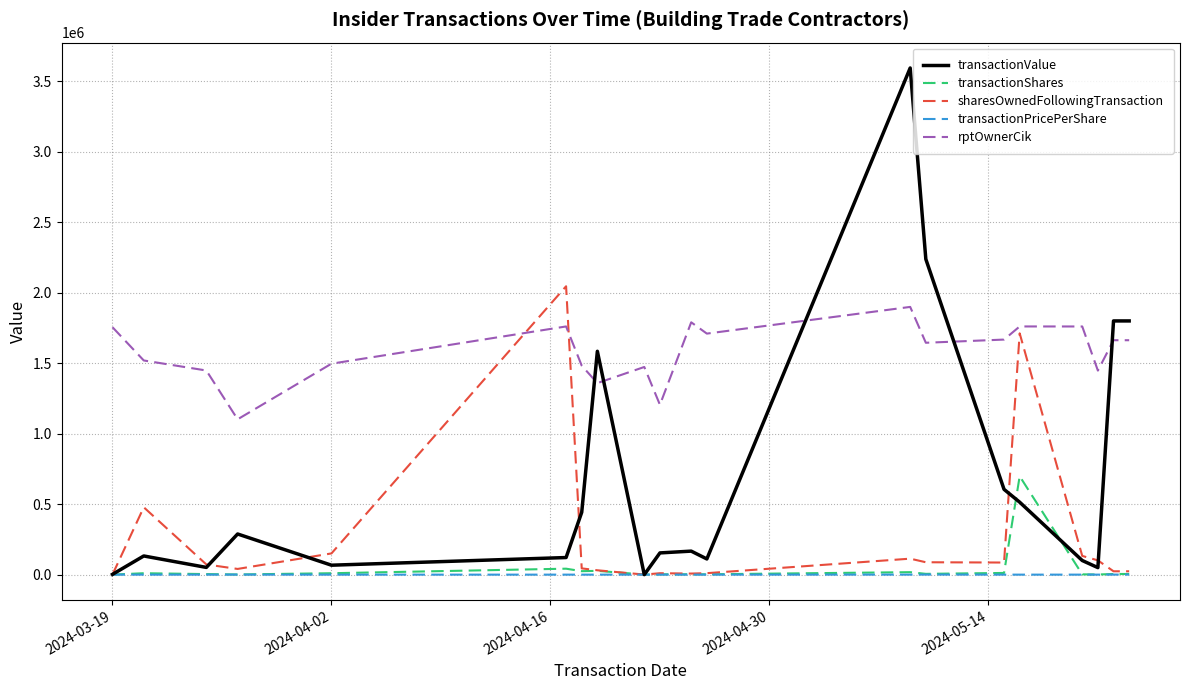

Which series has the largest range (max minus min)?

transactionValue